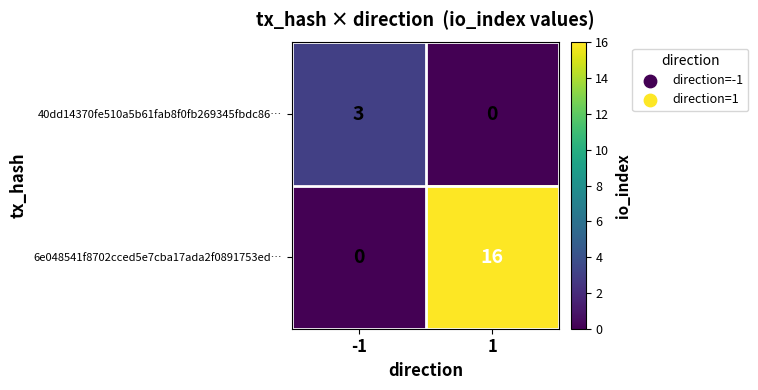

Count the number of data series in this chart.

2